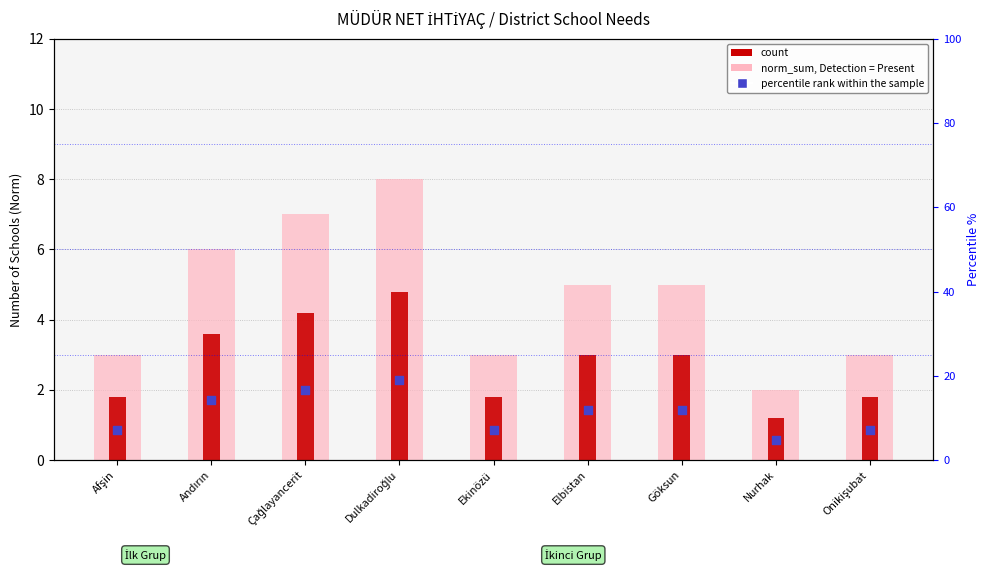

What are all the series names shown in the legend?

norm_sum, count, percentile rank within the sample